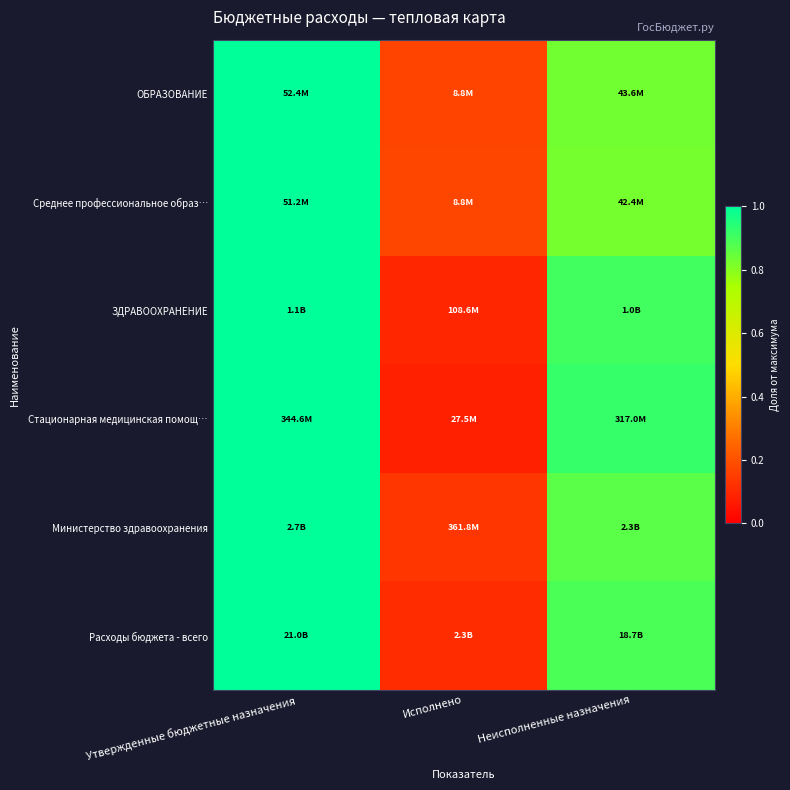

At which category does the chart reach its minimum across all series?

Исполнено